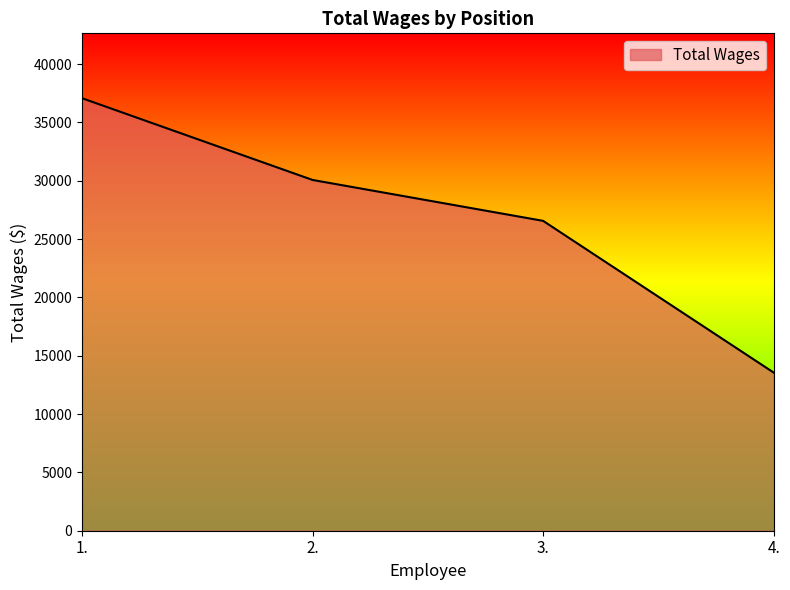

What is the change in value from 2. to 4.?

-16512